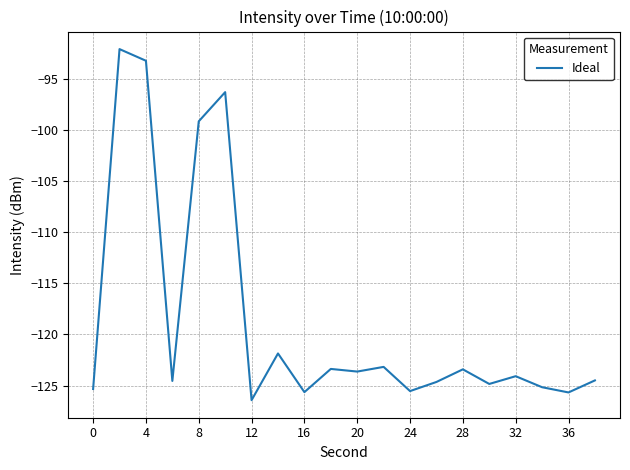

What is the smallest value displayed?

-126.4